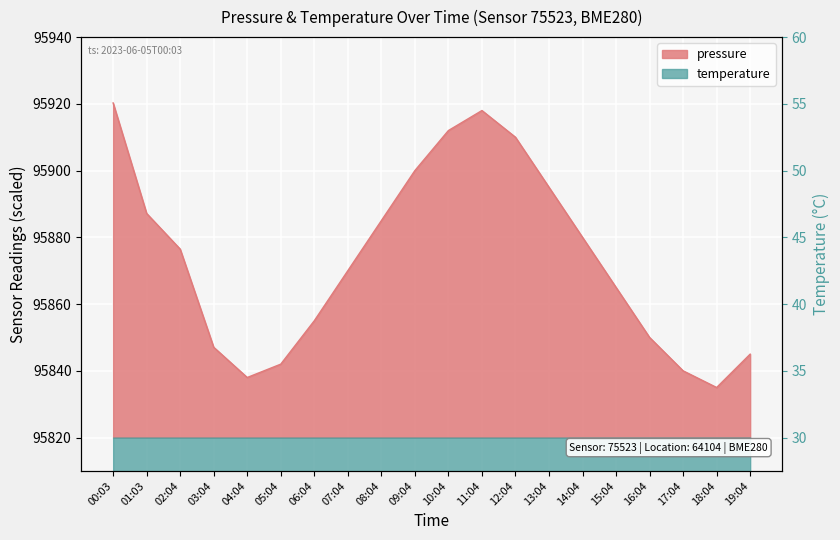

What is the sum of the pressure values at 05:04 and 17:04?

191682.0